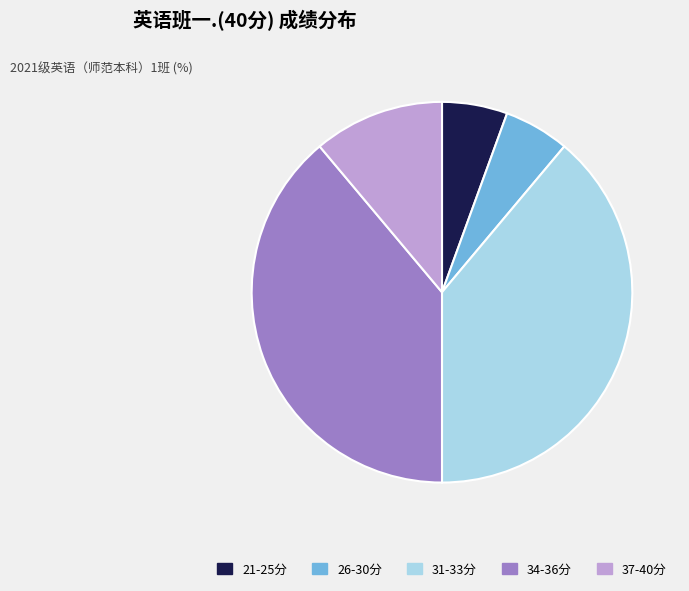

Is the sum of 26-30分 and 21-25分 greater than half?

No